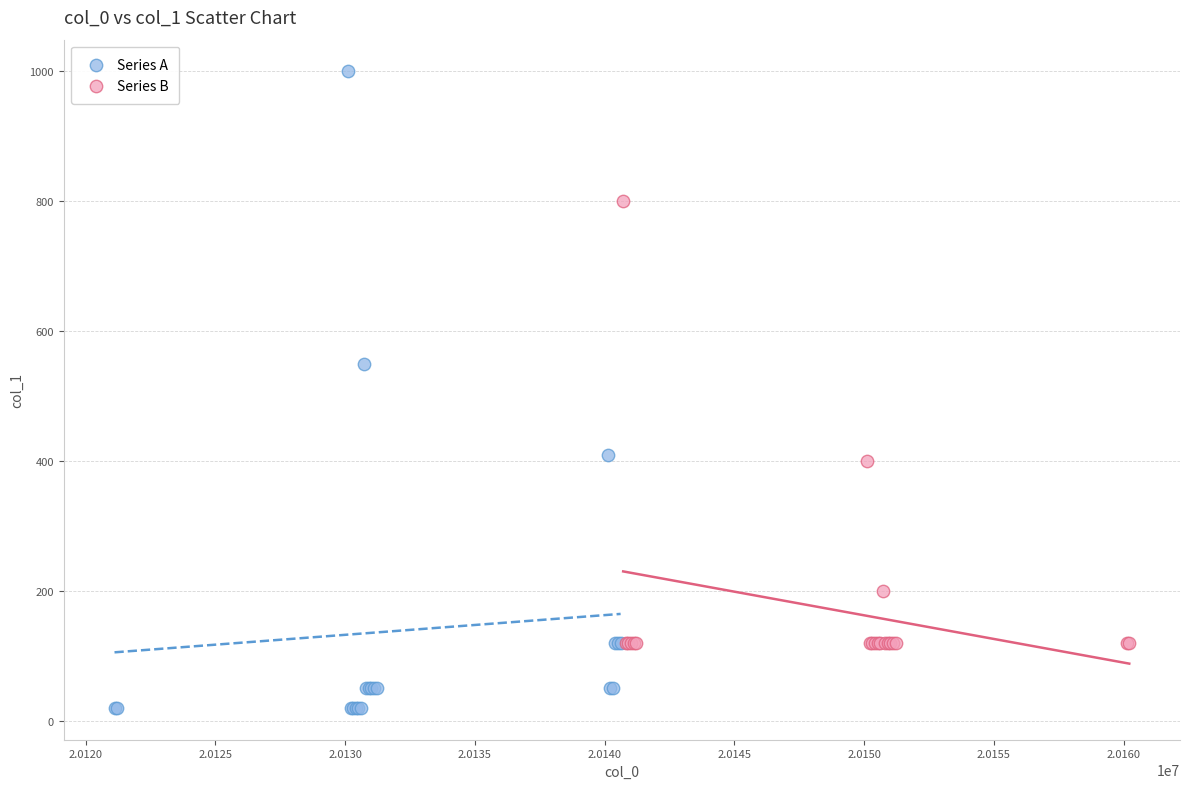

Which series has the largest Y range (max minus min)?

Series A